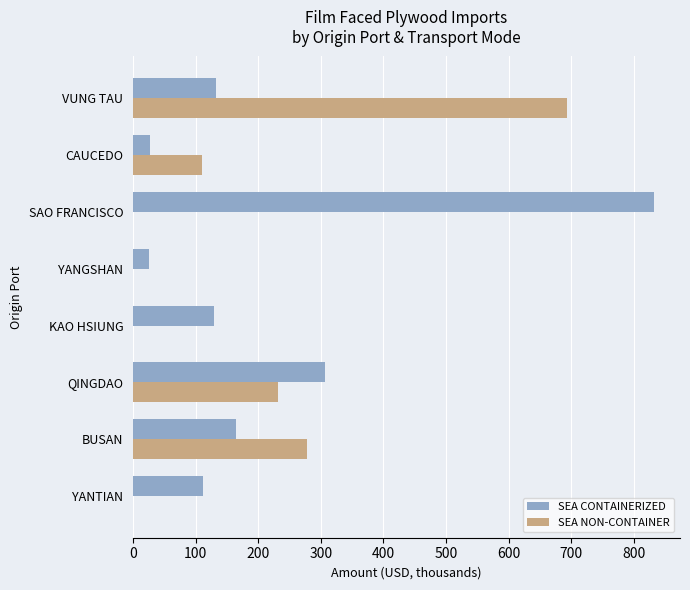

What is the total value across all series at BUSAN?

442.9